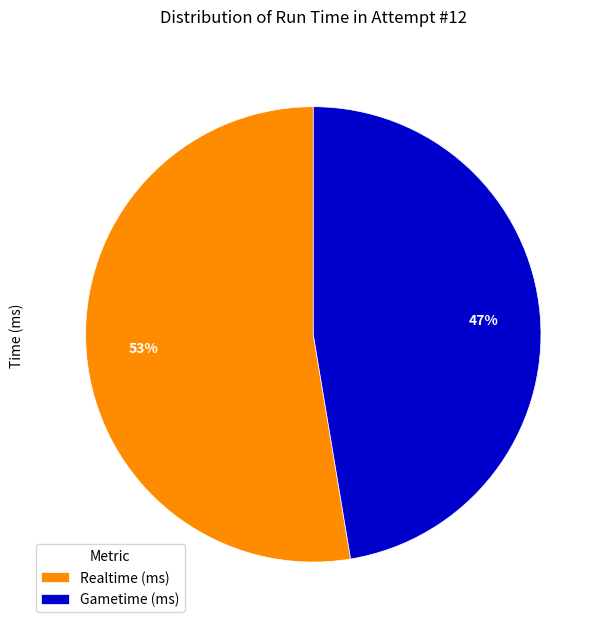

Is the sum of Realtime (ms) and Gametime (ms) greater than half?

Yes